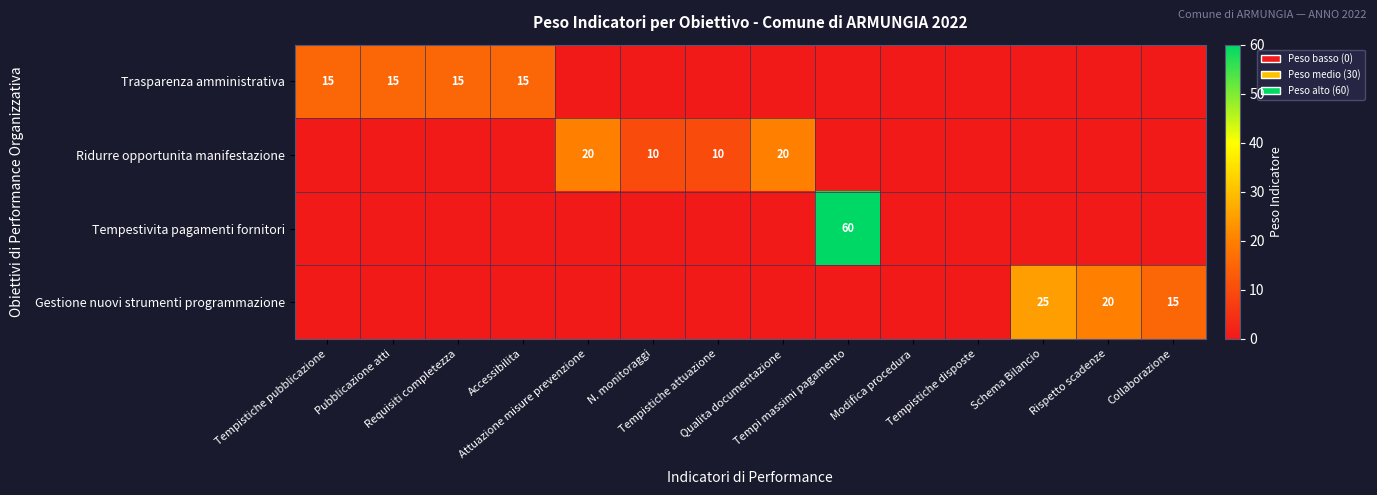

The value of Tempestivita pagamenti fornitori at Requisiti completezza is 0. True or false?

True